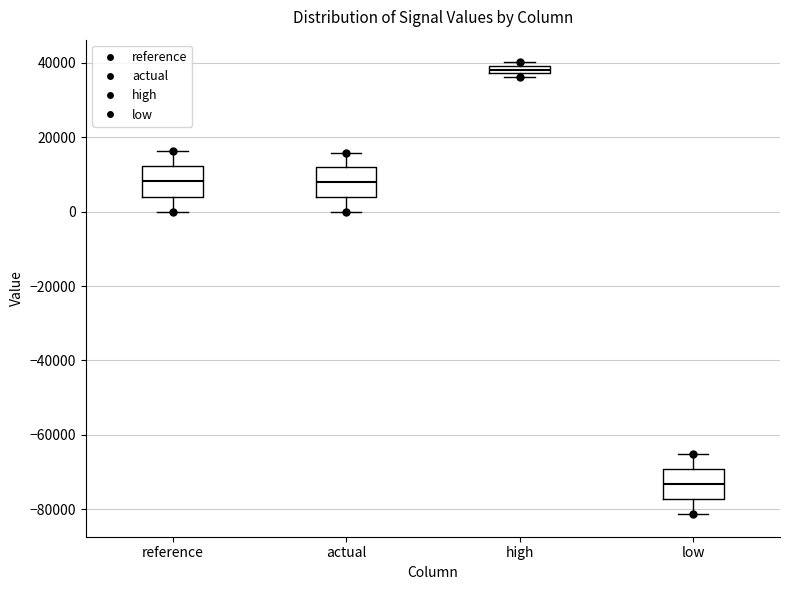

Where does the upper whisker of the box for actual end on the y-axis? The values are not printed on the chart, so give them approximately, as read against the axis.

16000